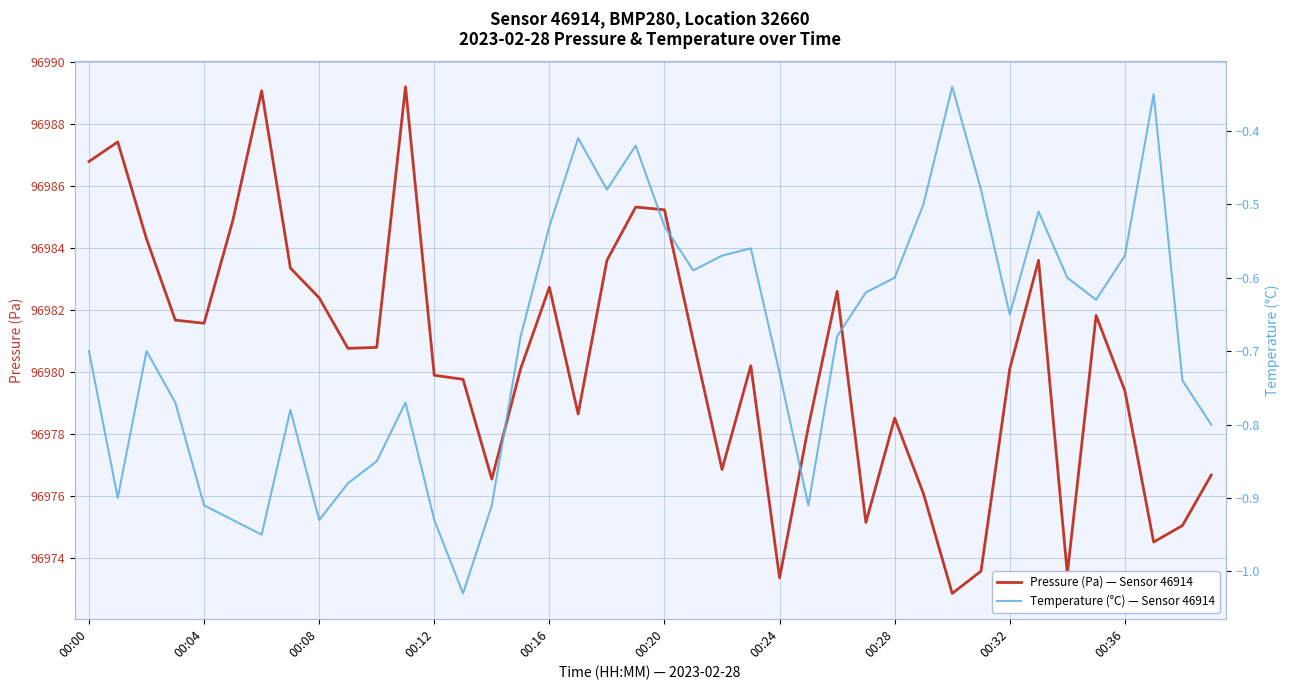

What is the label of the 5th point from the right?

35